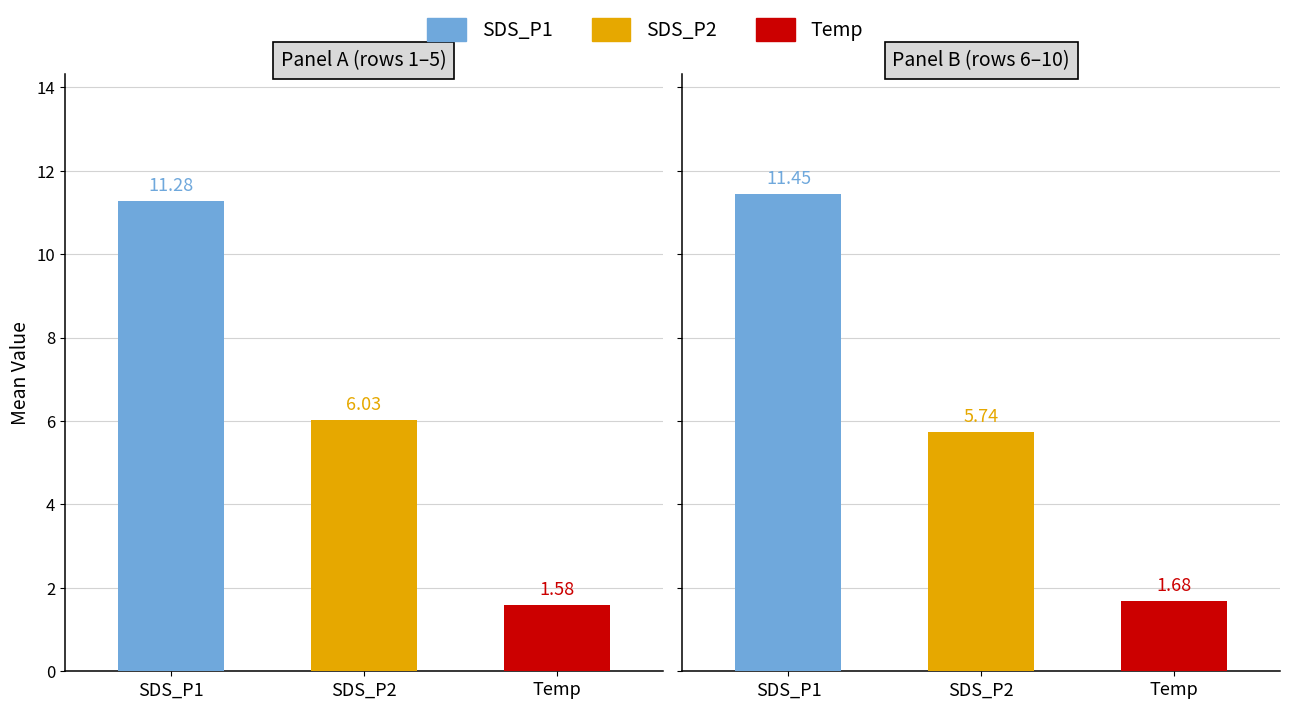

What are all the series names shown in the legend?

SDS_P1, SDS_P2, Temp